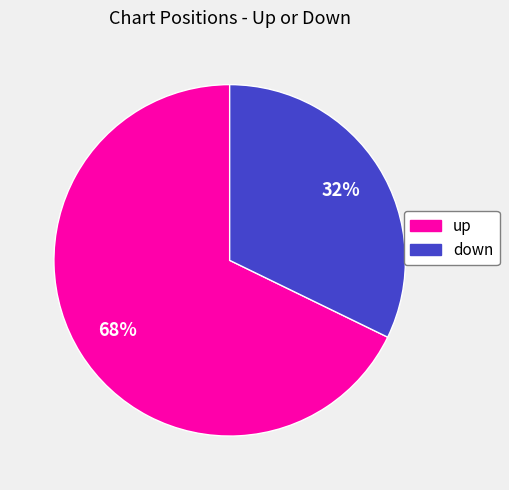

Do down and up together represent more than half of the pie?

Yes